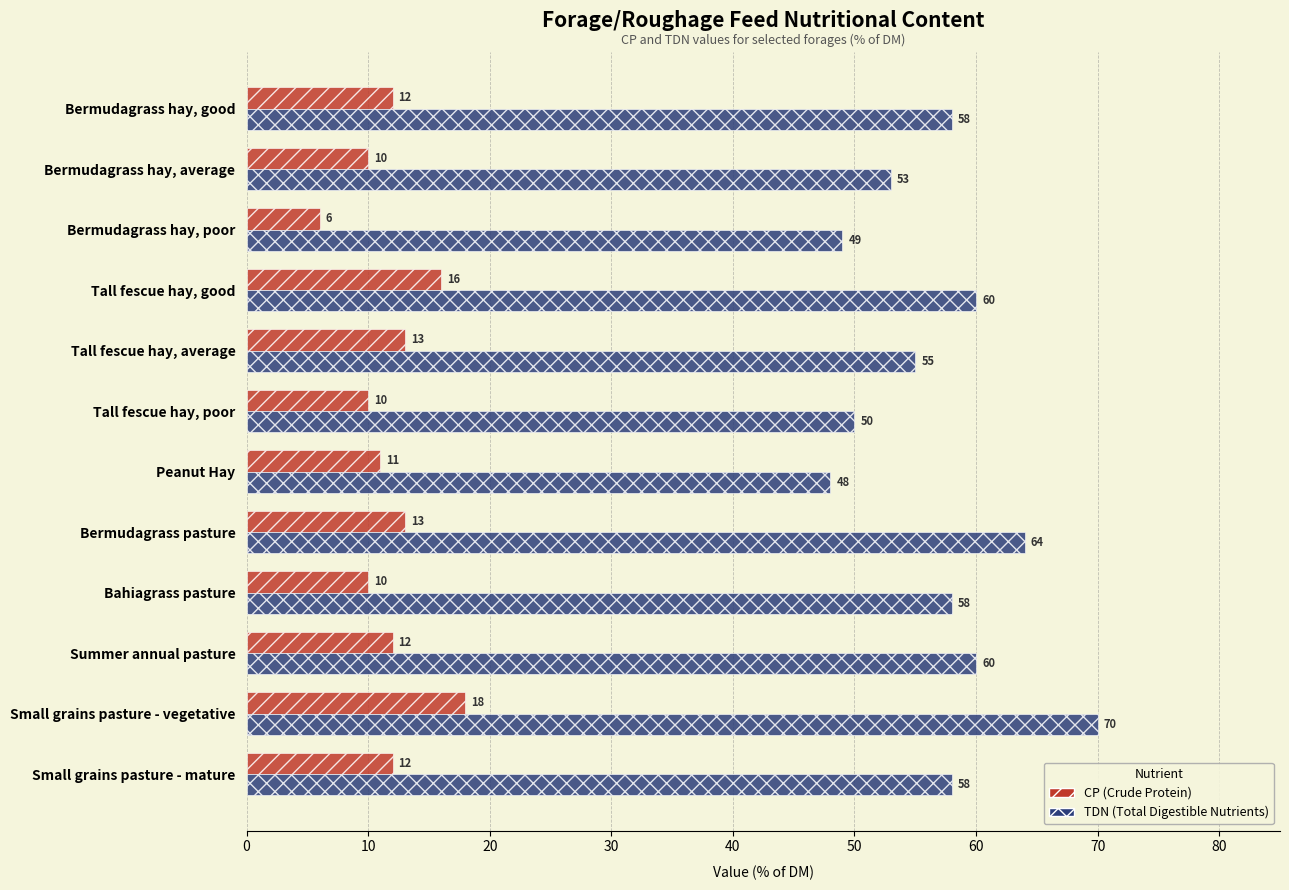

How many data points does each series have?

12